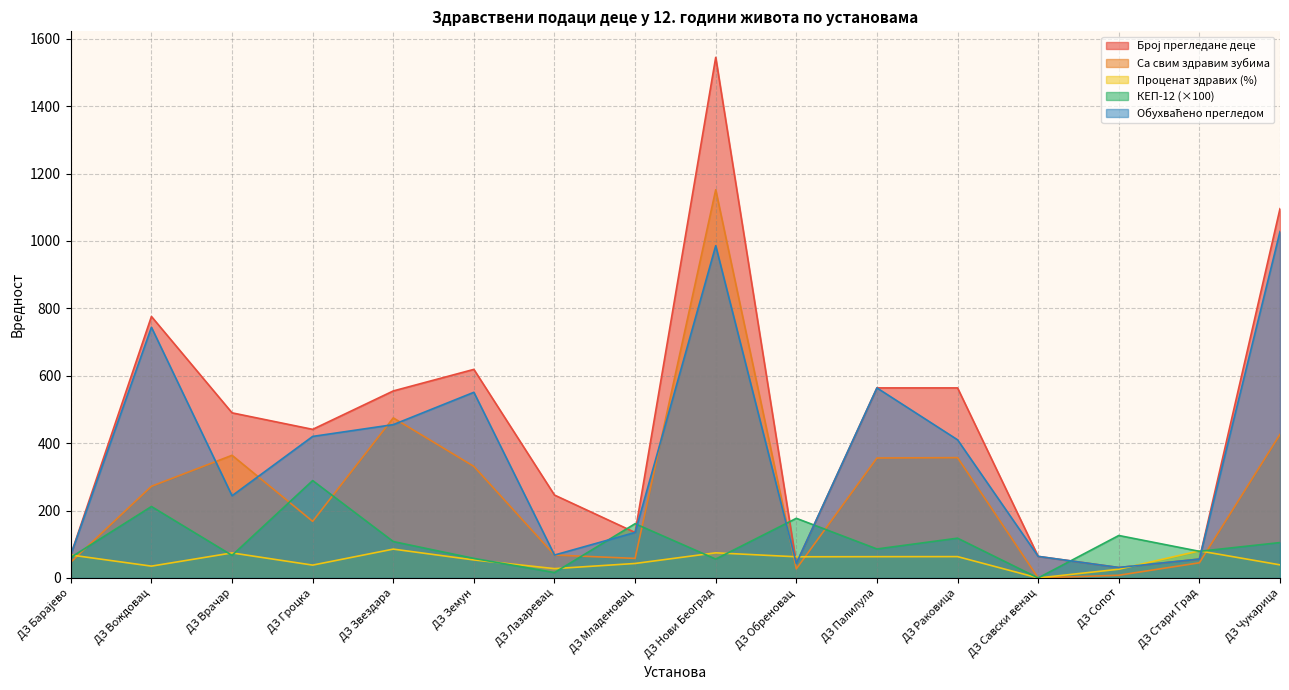

How many intersections are there between Проценат здравих (%) and Број прегледане деце?

4